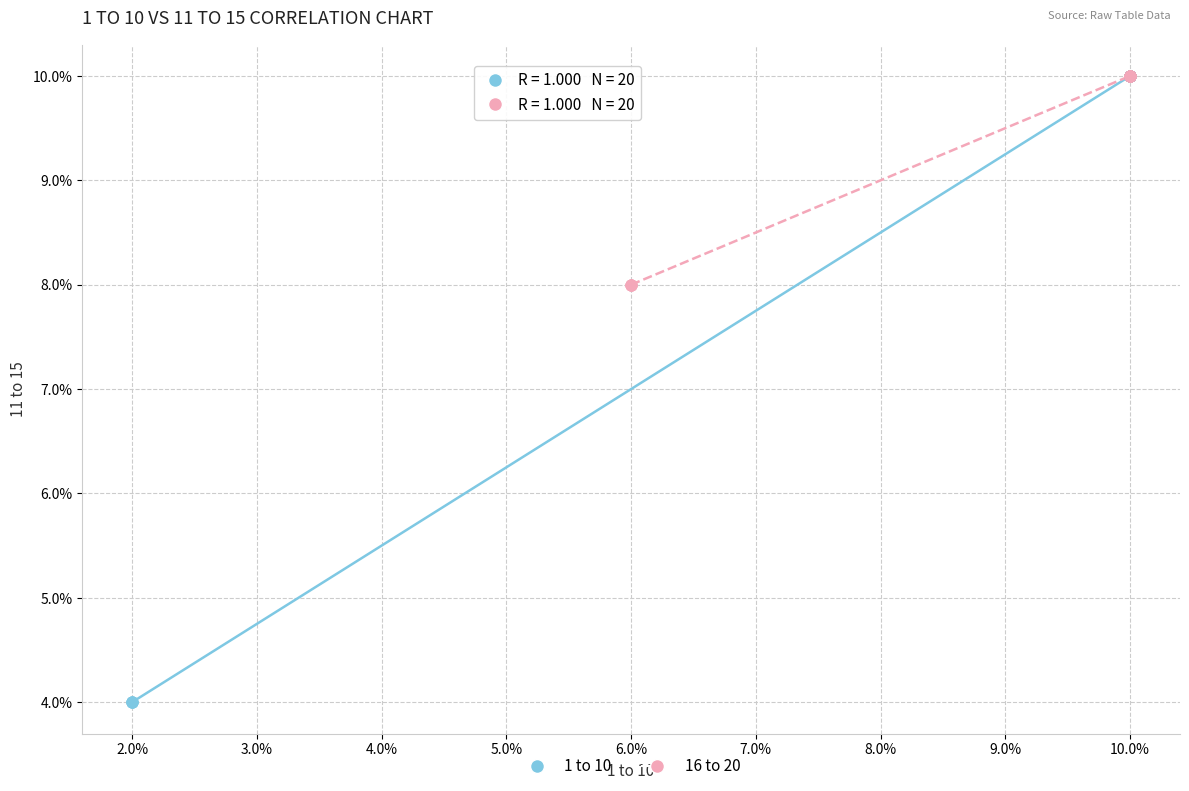

Which series has the widest spread of Y values?

1 to 10